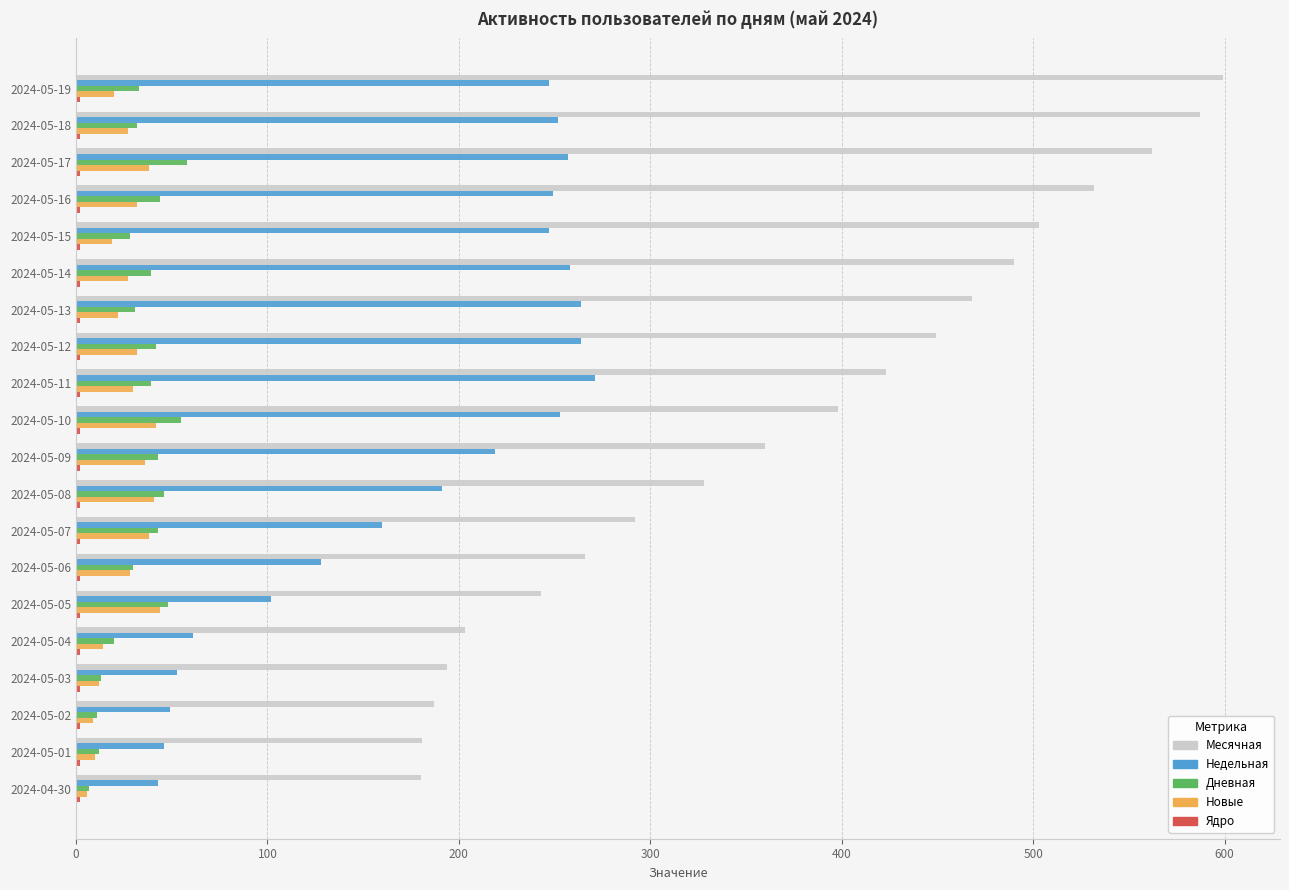

Which series has the largest total across all categories?

Месячная